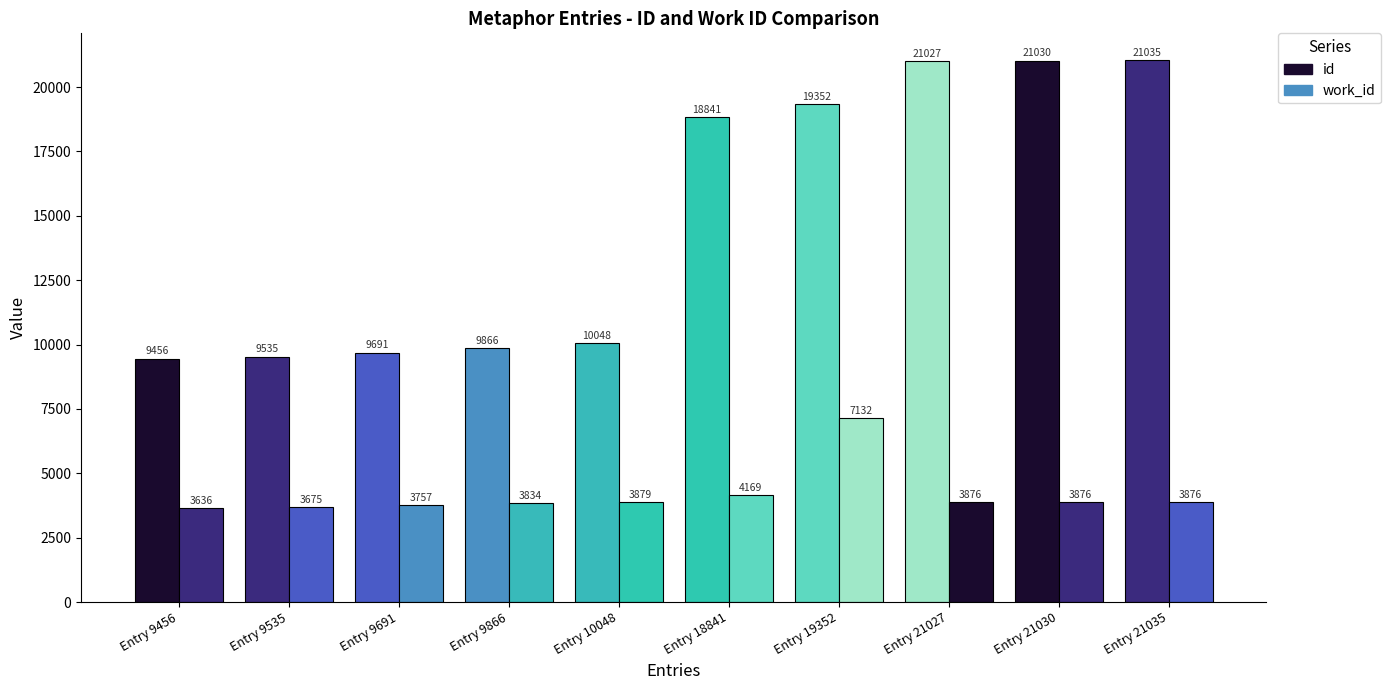

Reading left to right, list all the values displayed in this chart.

id: 9456	9535	9691	9866	10048	18841	19352	21027	21030	21035
work_id: 3636	3675	3757	3834	3879	4169	7132	3876	3876	3876